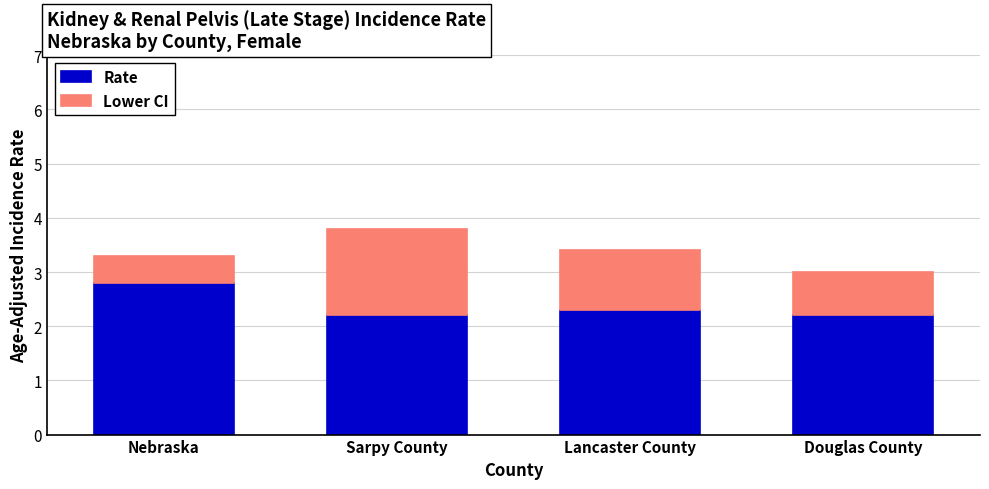

What is the total value across all series at Lancaster County?

3.4